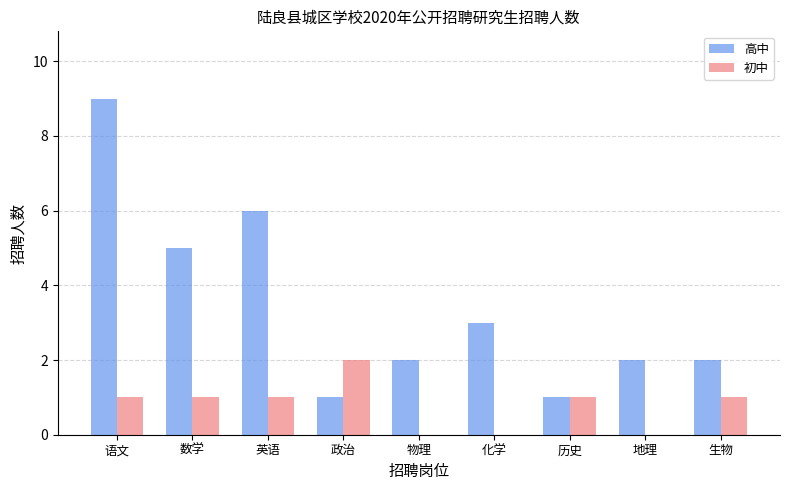

Is the value of 高中 at 物理 greater than the value of 初中 at 地理?

Yes